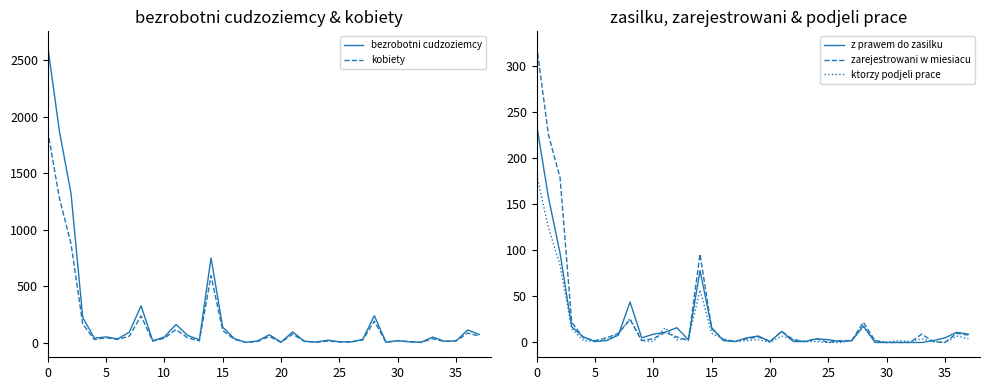

What is the difference between the kobiety values at 21 and 30?

58